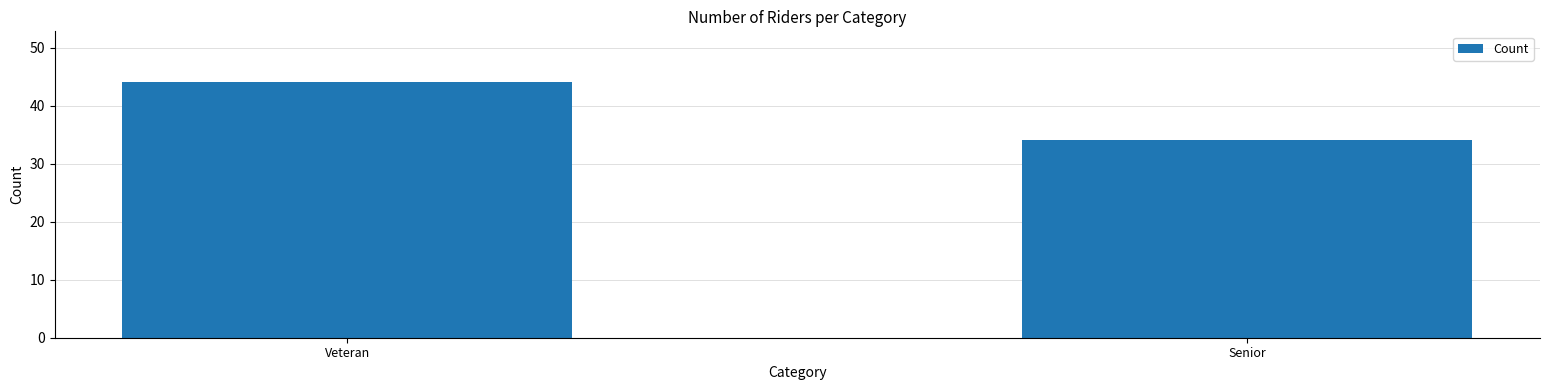

Rank the categories by value from highest to lowest.

Veteran, Senior